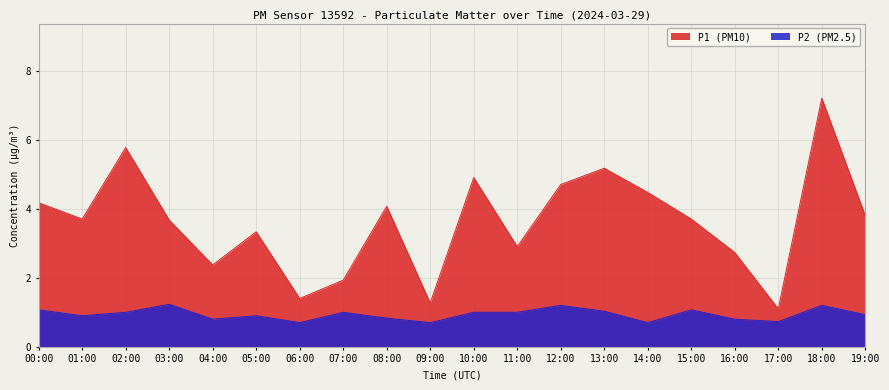

Between 00:00 and 15:00, which series saw the biggest shift?

P1 (PM10)